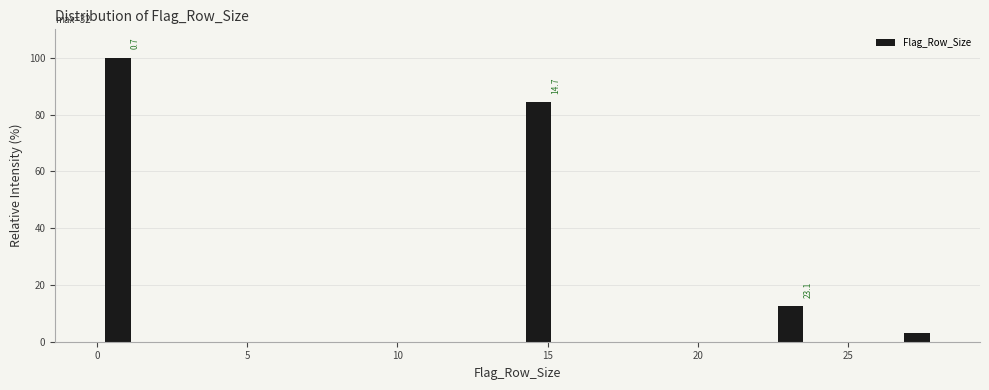

Around what value on the x-axis is the tallest bar? Give the approximate position of its centre, as read against the axis.

0.5